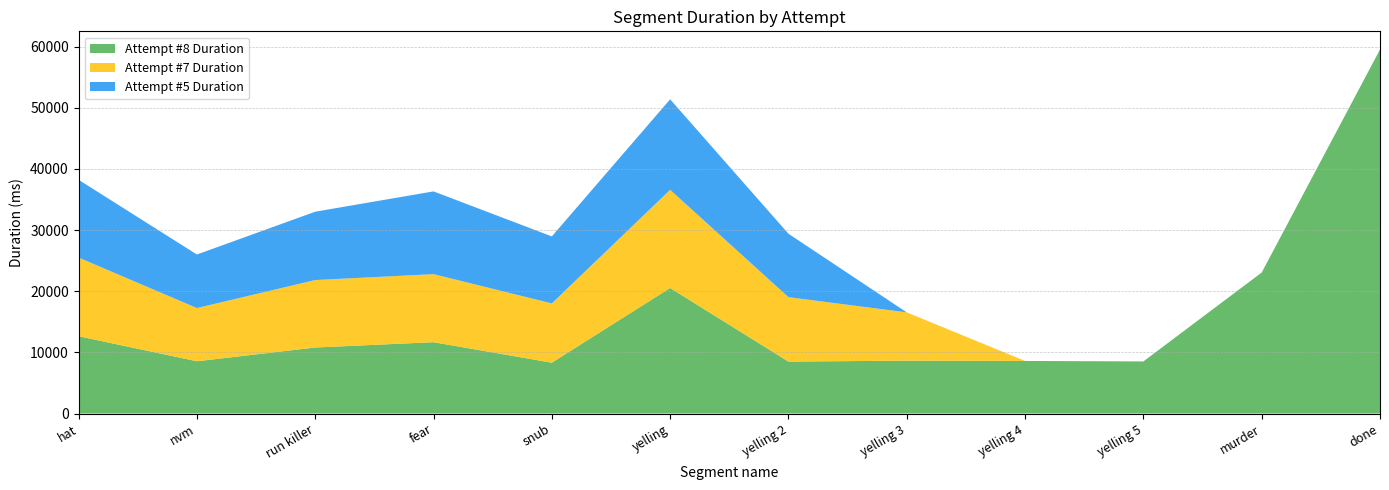

Reading left to right, what are all the values shown in this chart?

Attempt #8 Duration: hat=12645	nvm=8547	run killer=10799	fear=11667	snub=8313	yelling=20536	yelling 2=8495	yelling 3=8648	yelling 4=8600	yelling 5=8519	murder=23057	done=59535
Attempt #7 Duration: hat=12861	nvm=8706	run killer=11031	fear=11130	snub=9699	yelling=16053	yelling 2=10536	yelling 3=7895	yelling 4=0	yelling 5=0	murder=0	done=0
Attempt #5 Duration: hat=12727	nvm=8757	run killer=11180	fear=13536	snub=10956	yelling=14804	yelling 2=10378	yelling 3=0	yelling 4=0	yelling 5=0	murder=0	done=0